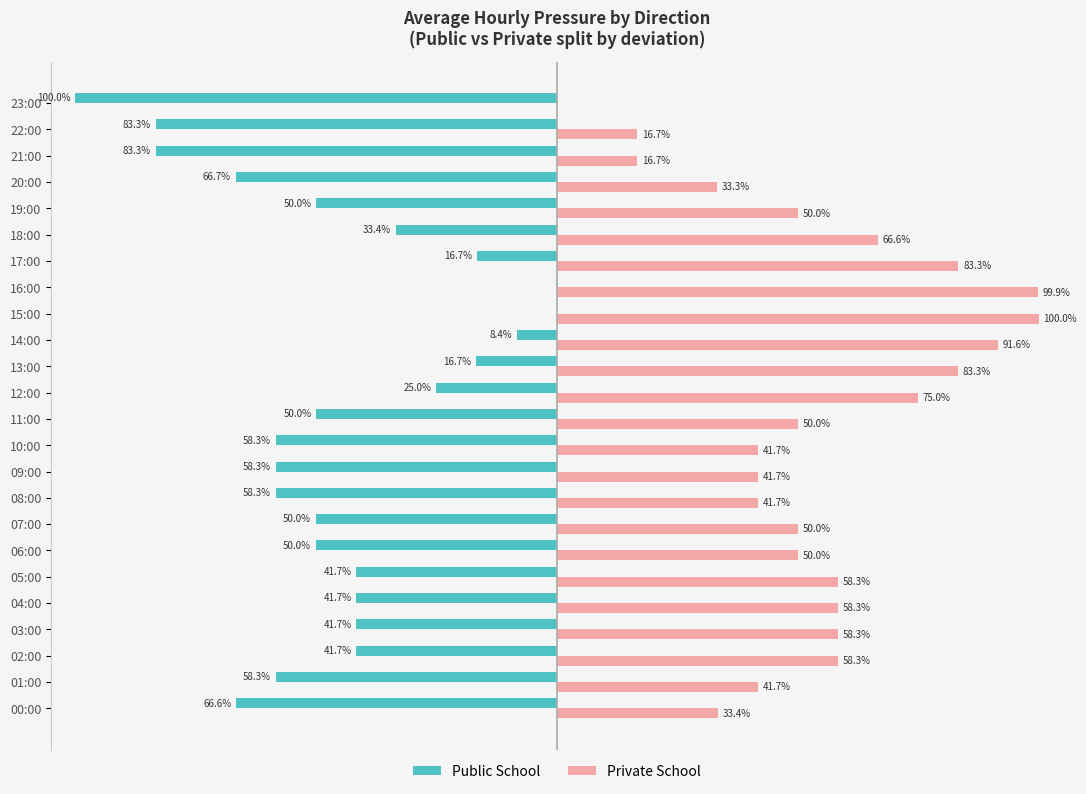

Which category has the highest value across all series?

15:00